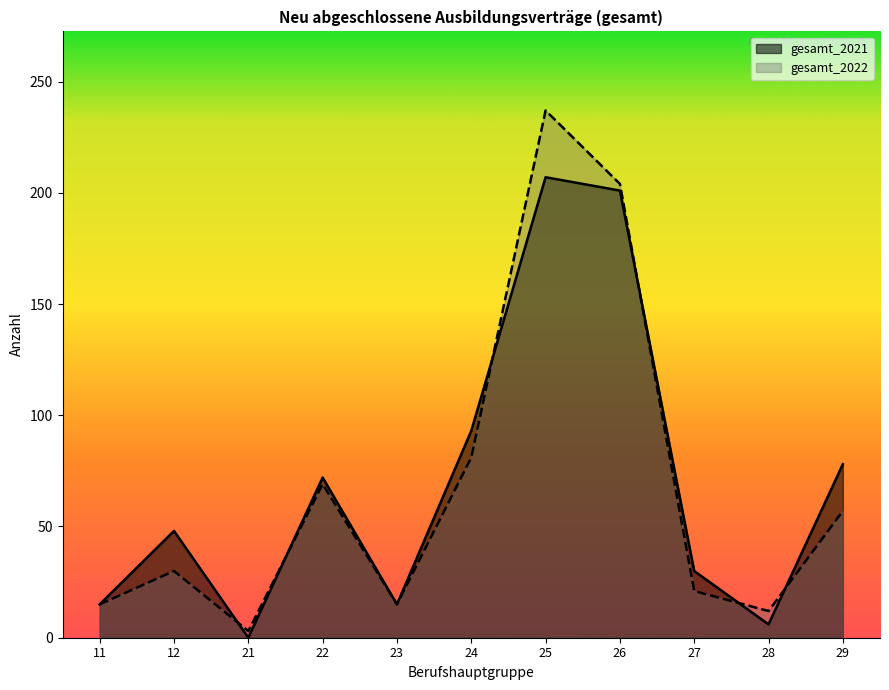

At how many categories does at least one series exceed 163?

2